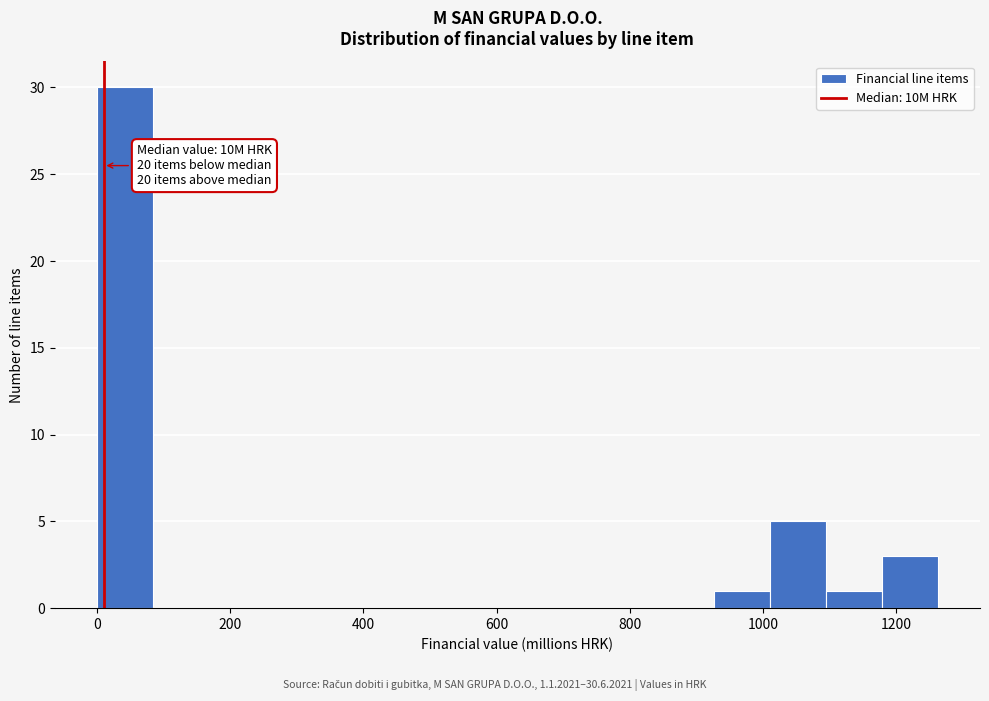

Over which range of the x-axis is the bar tallest?

0 to 80